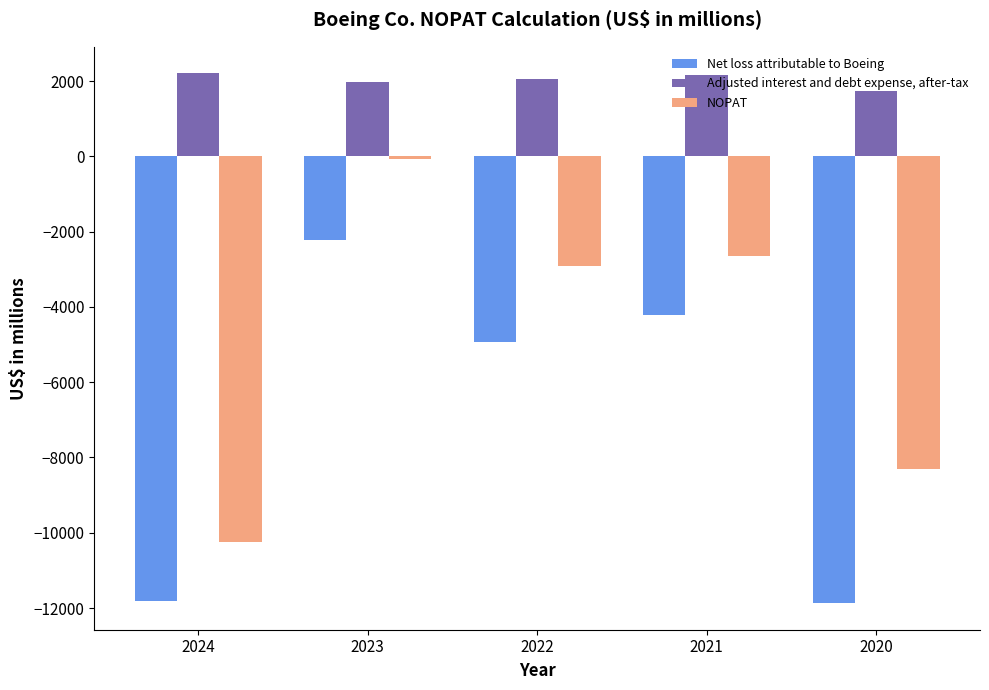

What is the maximum value for Net loss attributable to Boeing?

-2222